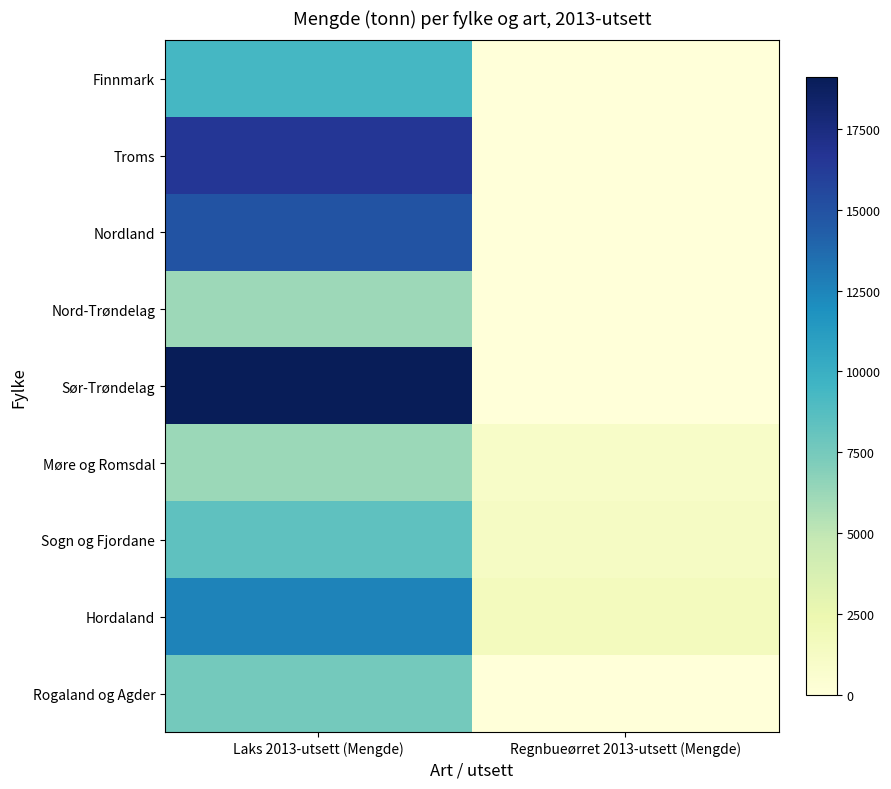

Which category has the lowest value across all series?

Regnbueørret 2013-utsett (Mengde)